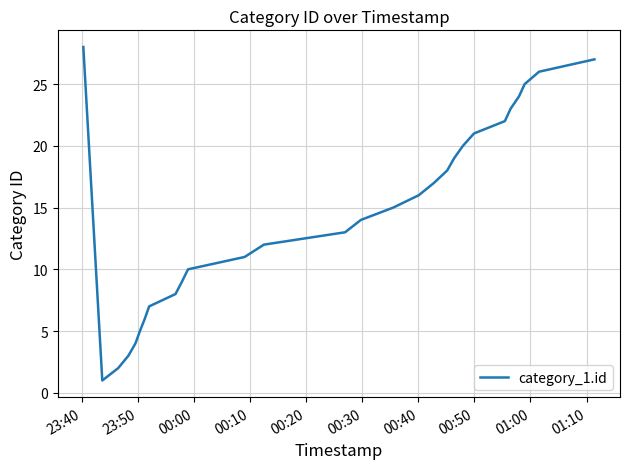

What is the greatest value displayed?

28